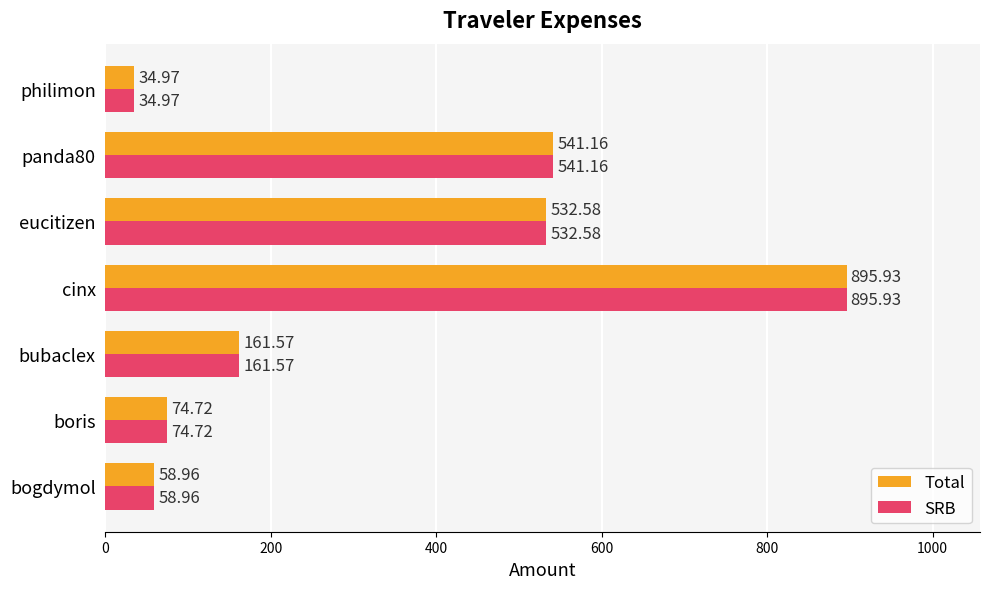

At which label is SRB closest to 465?

eucitizen